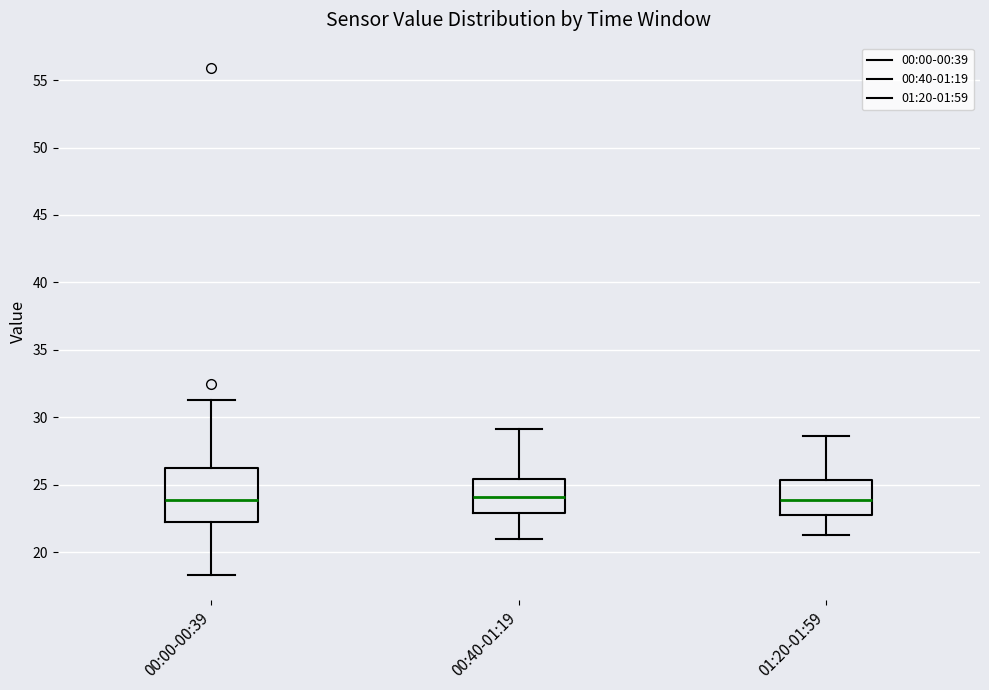

Reading left to right, read every box against the y-axis: the position of its median line, the range the box covers, and the ends of its whiskers. The values are not printed on the chart, so give them approximately, as read against the axis.

00:00-00:39: median 24.0, box 22.5 to 26.0, whiskers 18.5 to 31.5
00:40-01:19: median 24.0, box 23.0 to 25.5, whiskers 21.0 to 29.0
01:20-01:59: median 24.0, box 23.0 to 25.5, whiskers 21.5 to 28.5